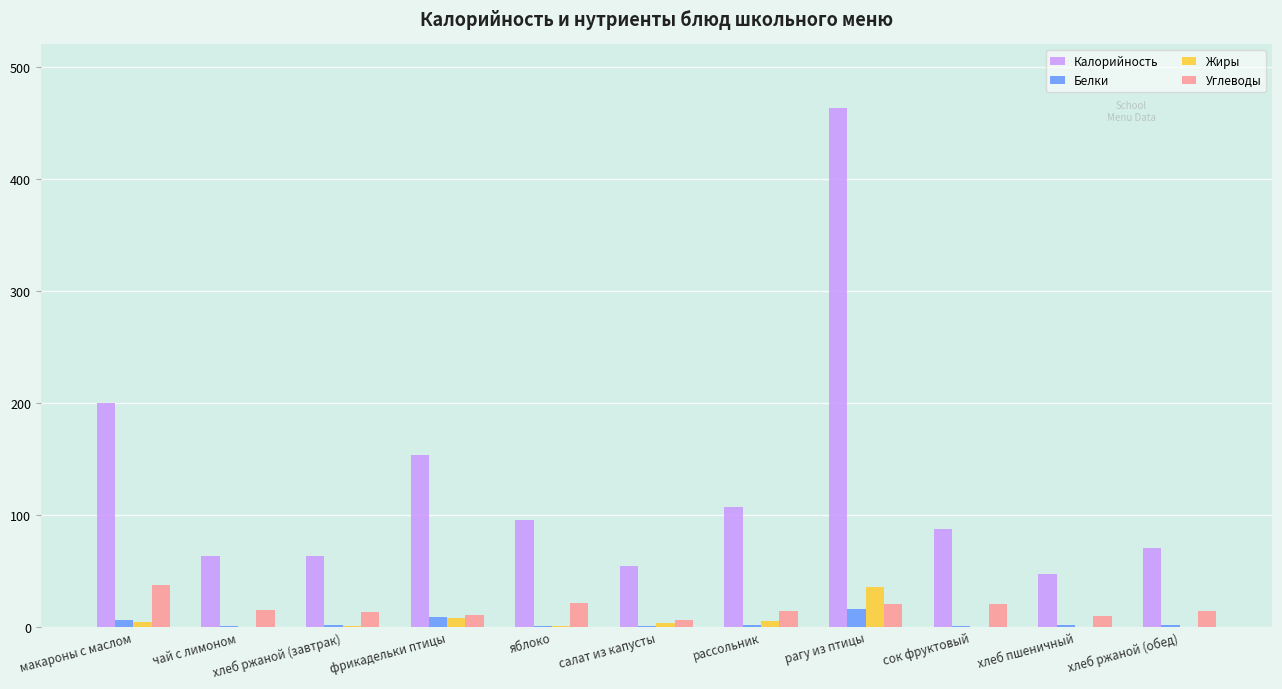

Which series changed the most between макароны с маслом and салат из капусты?

Калорийность